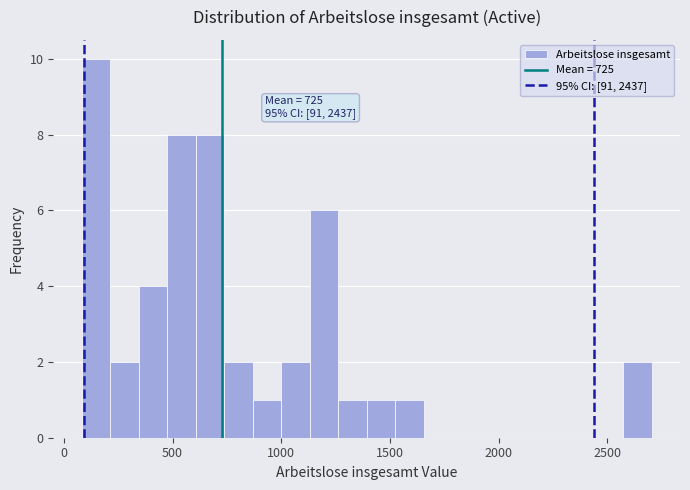

Around what value on the x-axis is the tallest bar? Give the approximate position of its centre, as read against the axis.

150